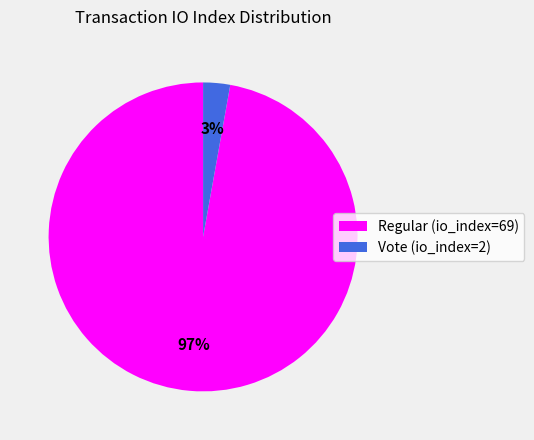

Is Vote (io_index=2) the majority of the pie?

No